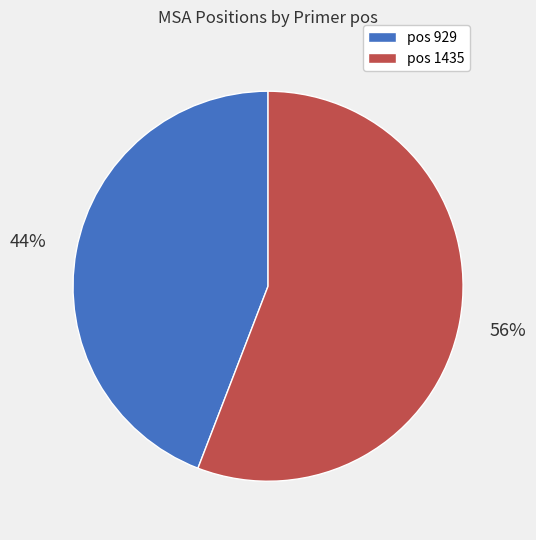

Is there a majority slice in this chart?

Yes